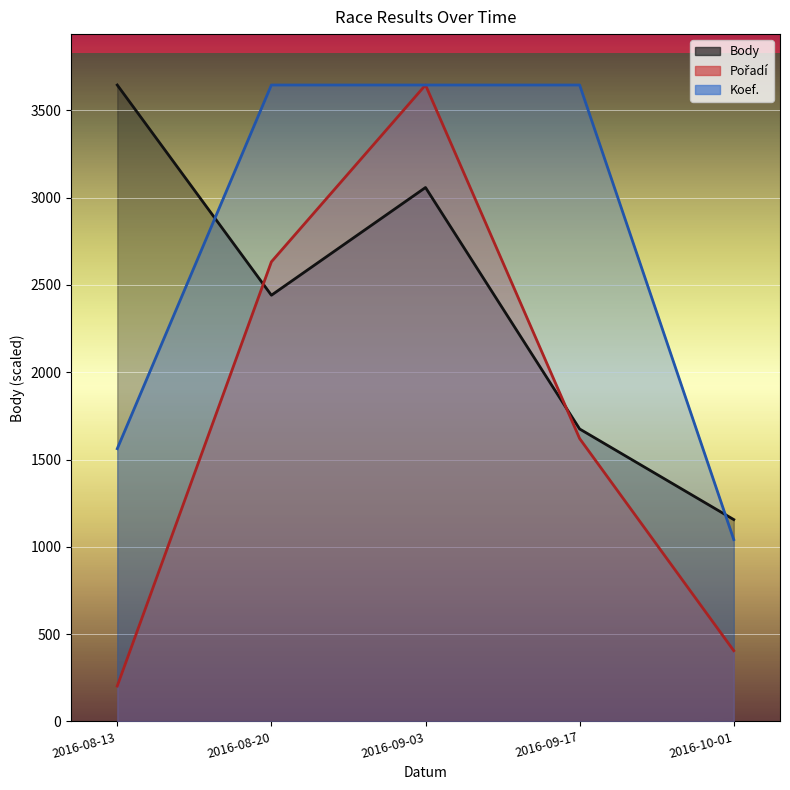

Where do Koef. and Pořadí first cross each other?

2016-08-20 and 2016-09-03